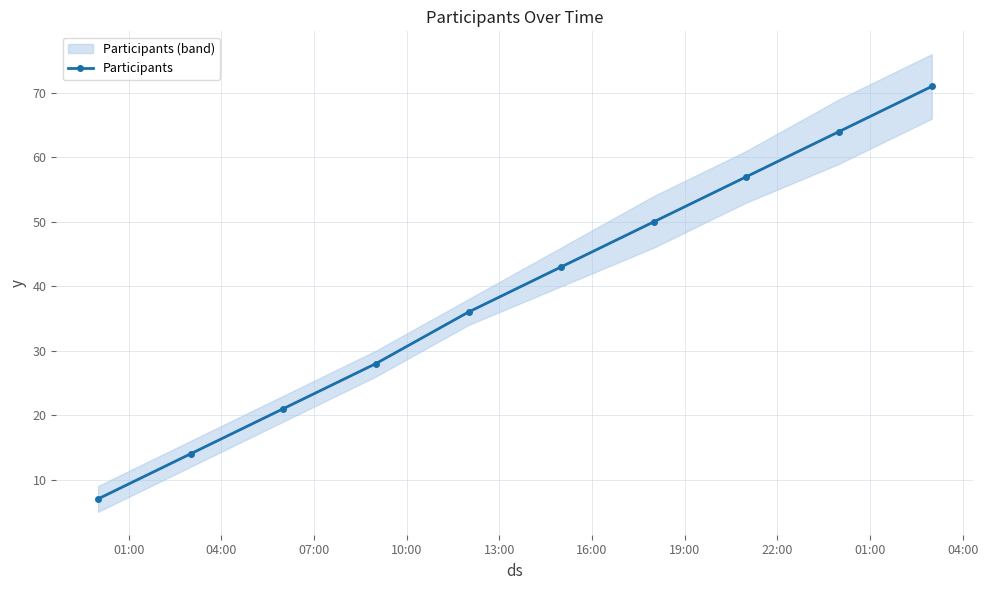

True or false: the data has more than 1 interior local peaks.

False